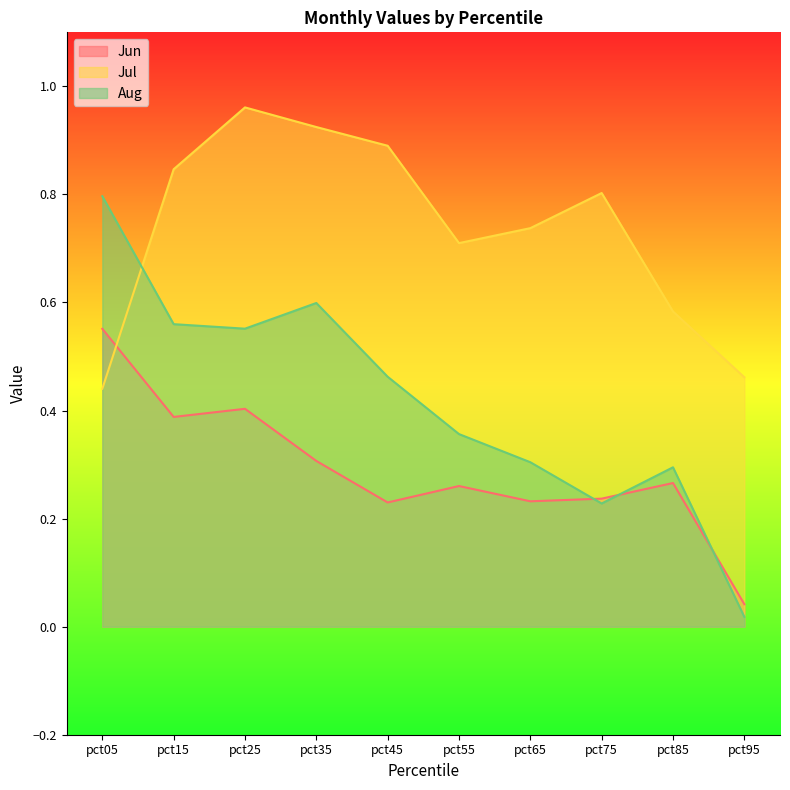

The value of Aug at pct05 is 1.1. True or false?

False